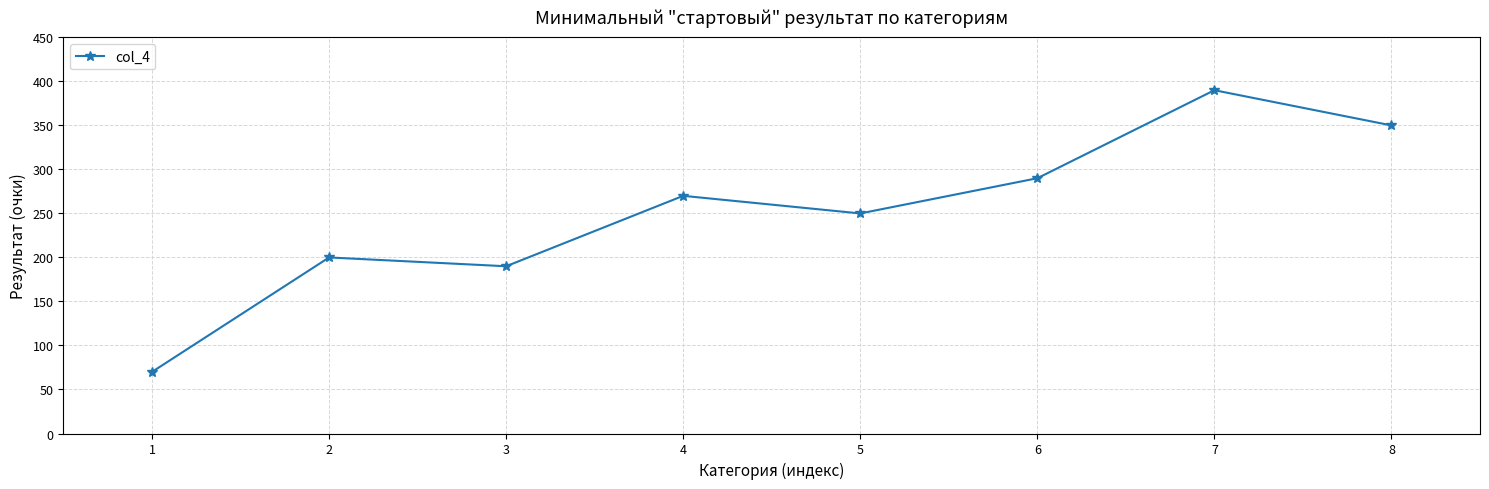

Reading left to right, what are all the values shown in this chart?

70	200	190	270	250	290	390	350